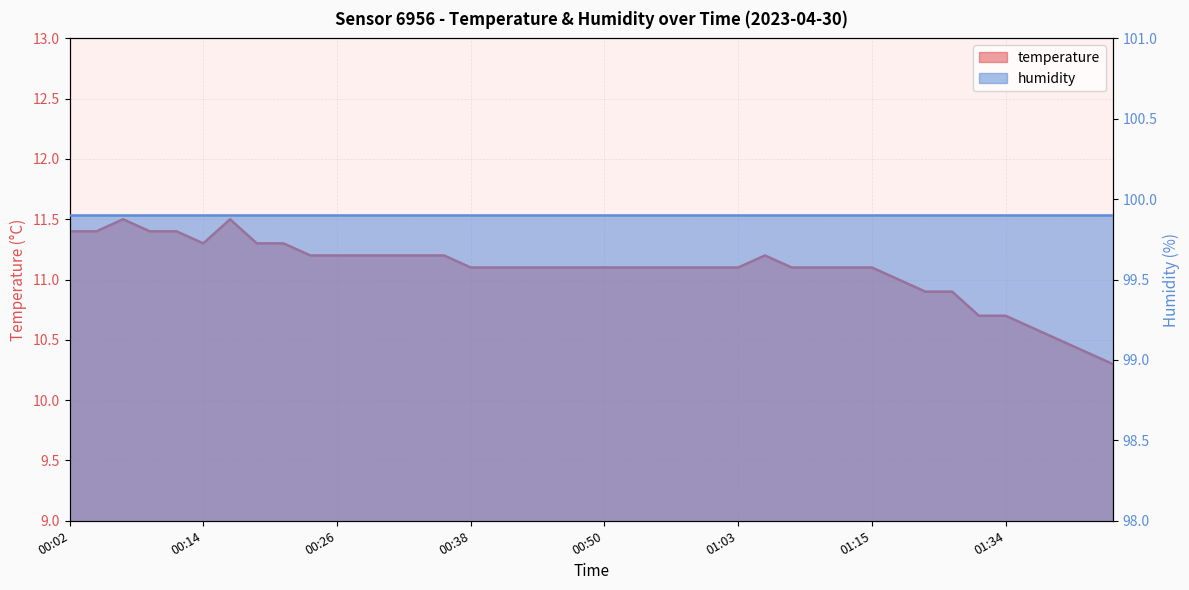

At which category does the chart reach its minimum across all series?

01:47